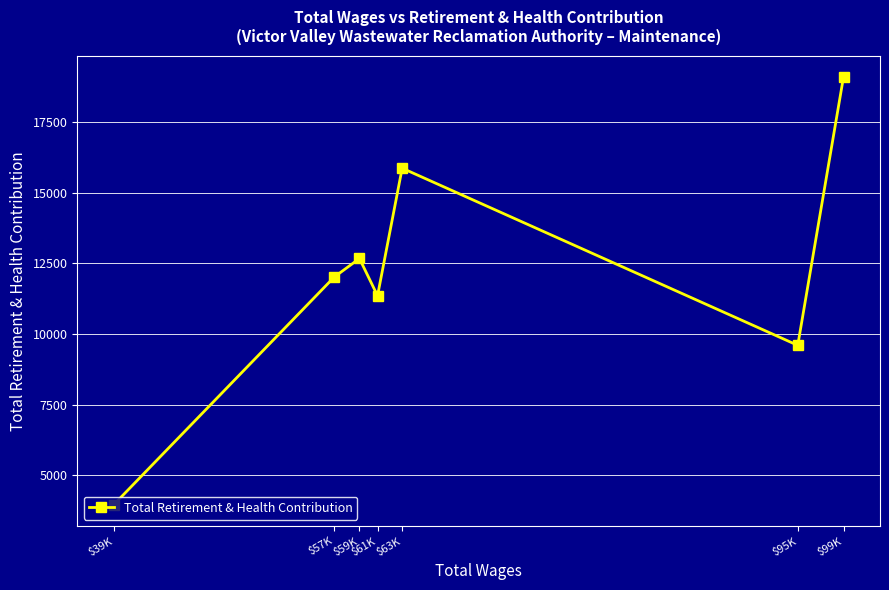

List the labels in order of value, largest first.

$99K, $63K, $59K, $57K, $61K, $95K, $39K